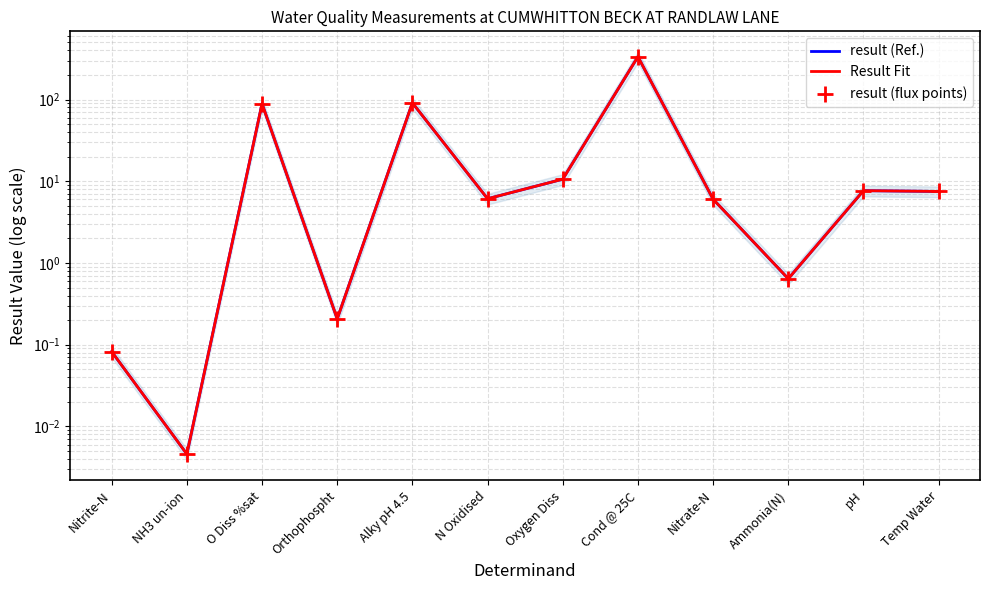

At which category is the sum across all series the highest?

Cond @ 25C